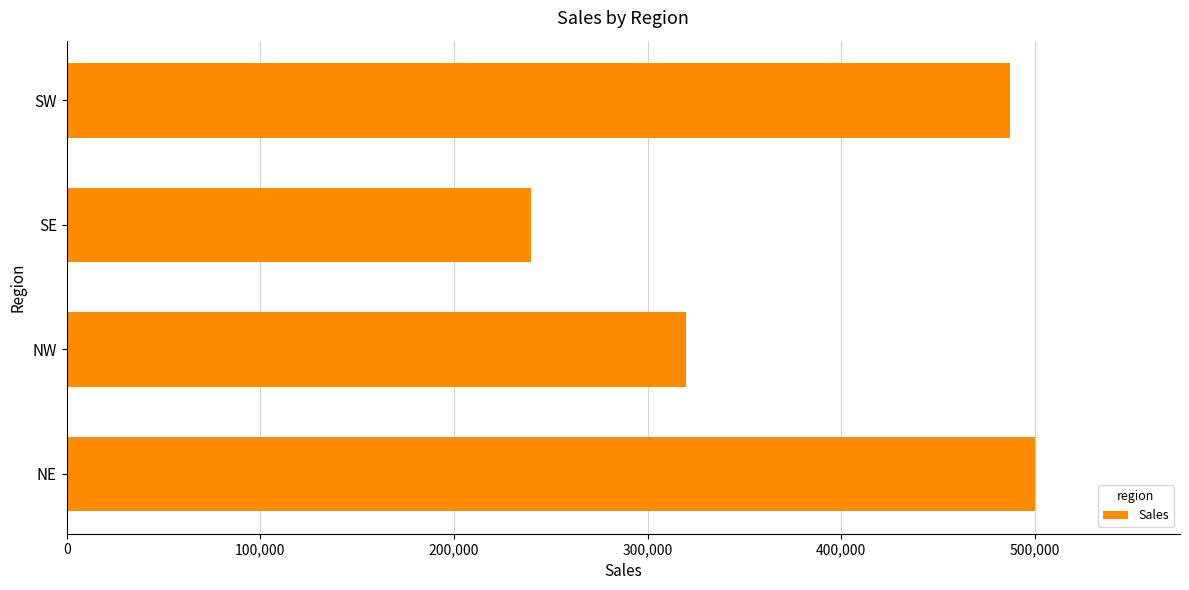

Does the chart contain any negative values?

No